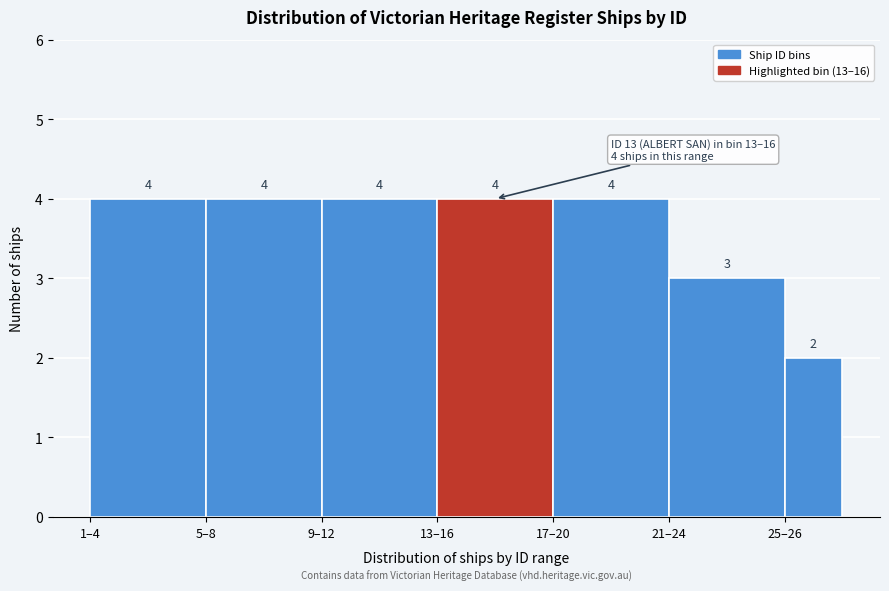

Reading left to right, list all the values displayed in this chart.

4	4	4	4	4	3	2